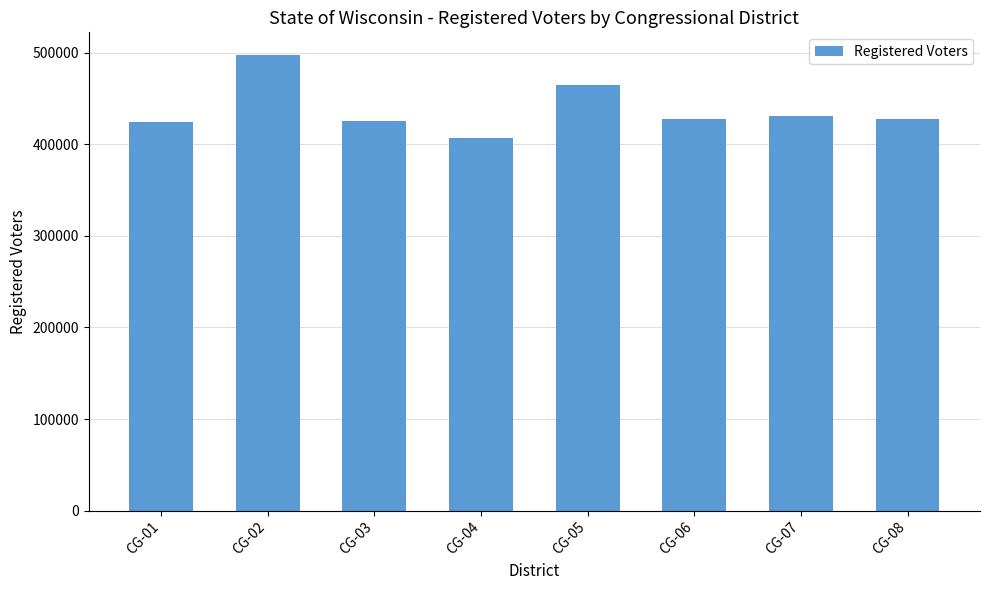

Is it true that the value at CG-01 is 424038?

True